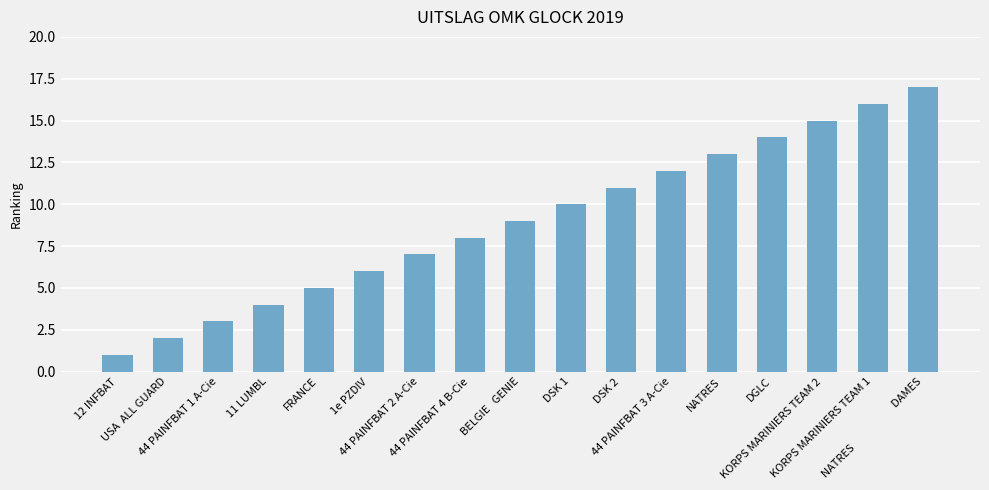

How many bars are there in total?

17